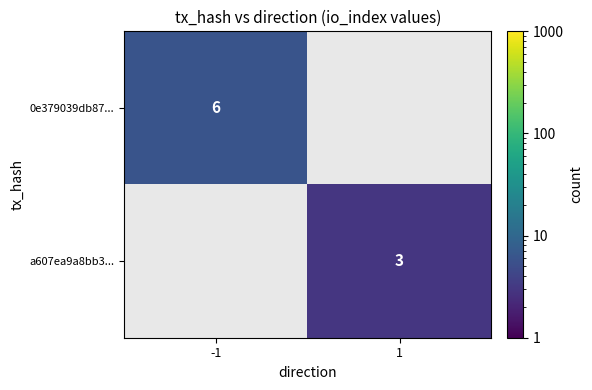

The 0e379039db87... series shows 6 at -1. True or false?

True